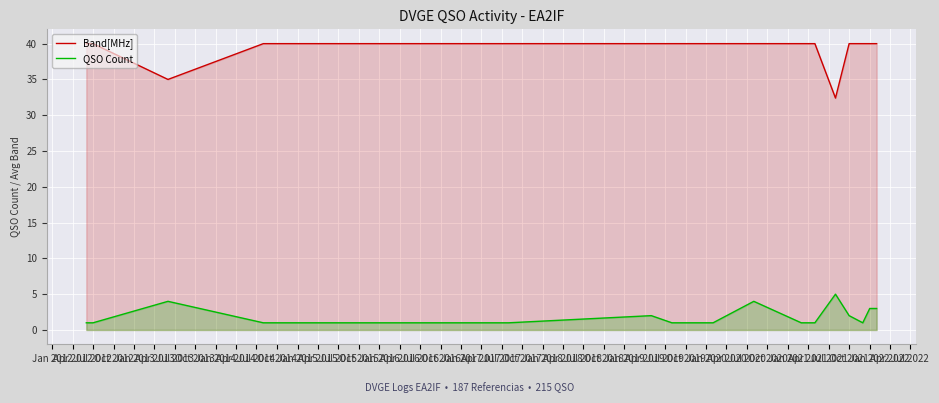

List the series in order of their peak value, highest first.

Band[MHz], QSO Count